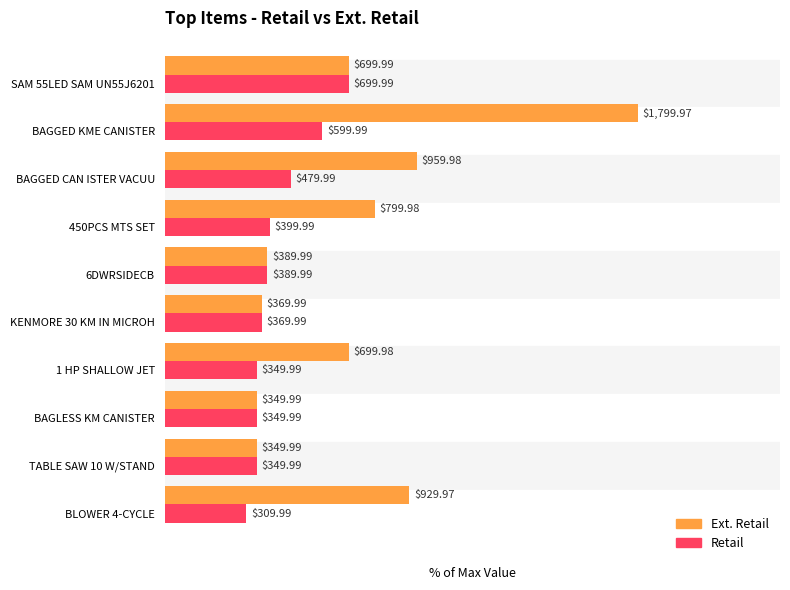

What are all the series names shown in the legend?

Ext. Retail, Retail